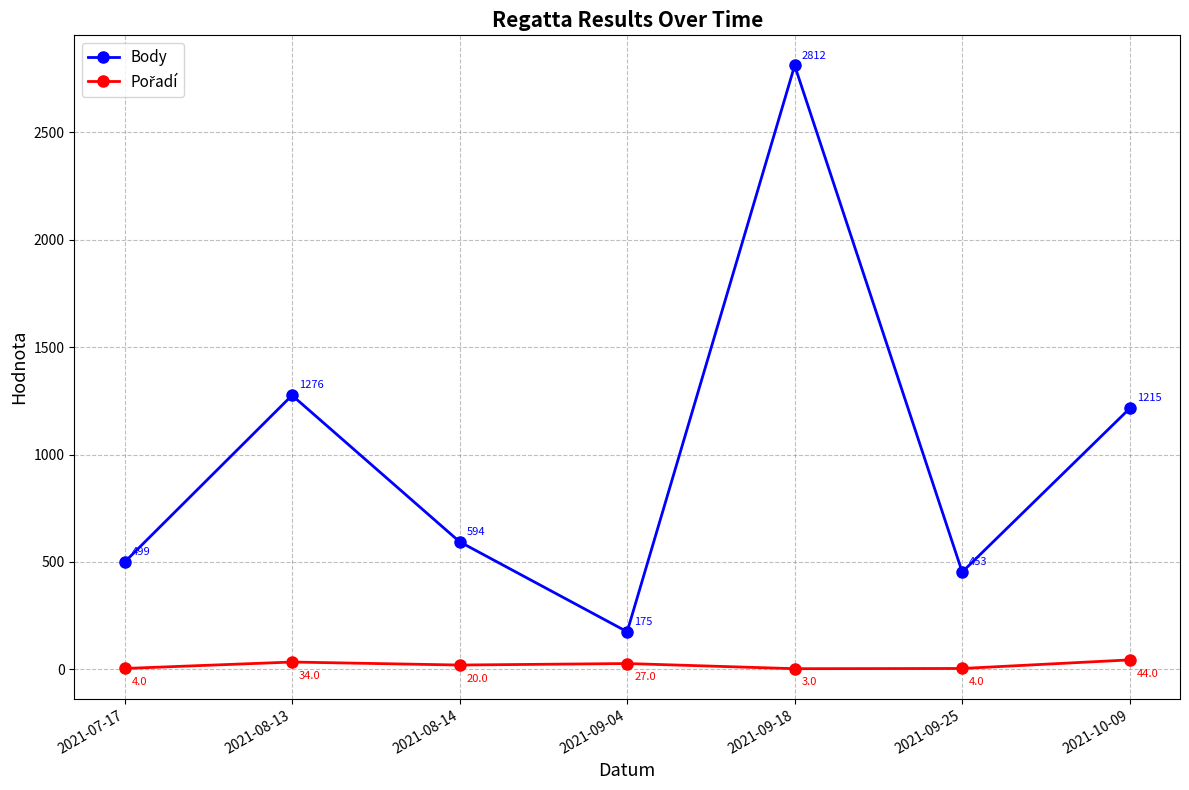

At how many categories does at least one series exceed 2530?

1